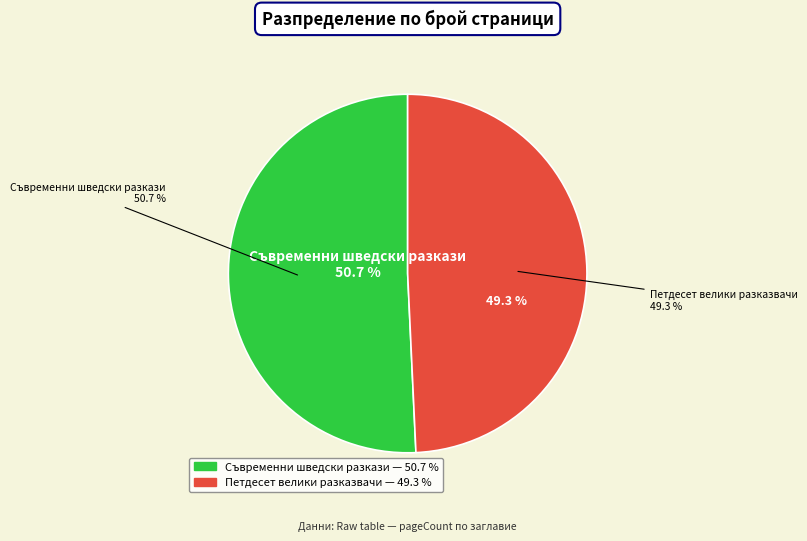

The Петдесет велики разказвачи (3242) slice represents 64% of the pie. True or false?

False